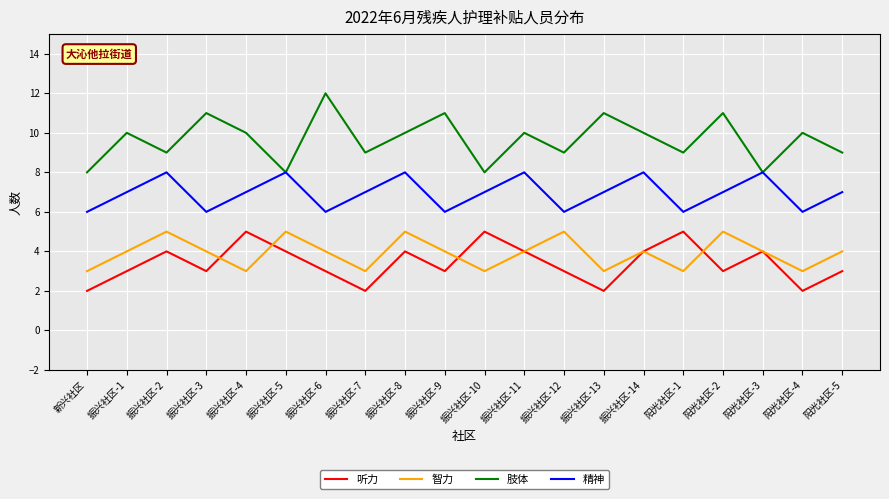

Which series has the widest spread of values?

肢体